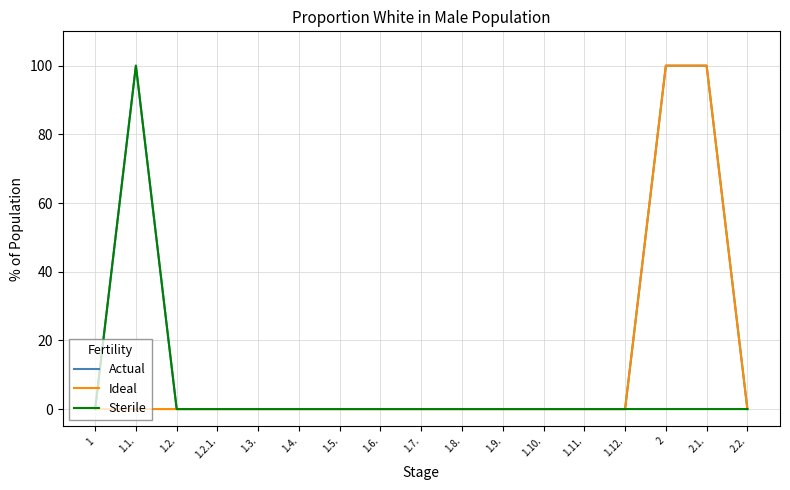

What is the difference between the Sterile values at 1.1. and 2.2.?

100